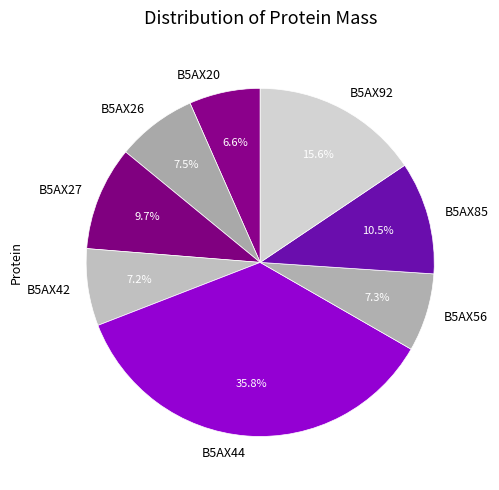

True or false: B5AX44 accounts for 24% of the total.

False